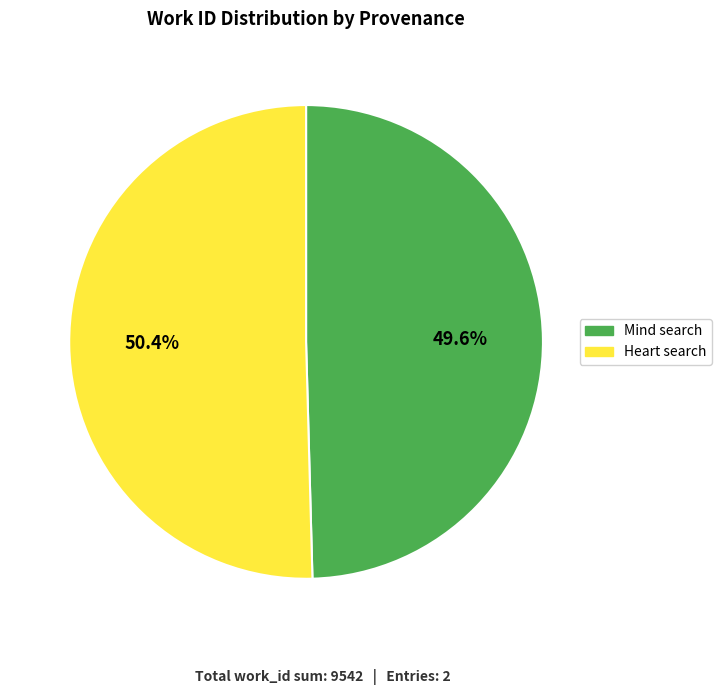

Which has a higher value, Mind search or Heart search?

Heart search